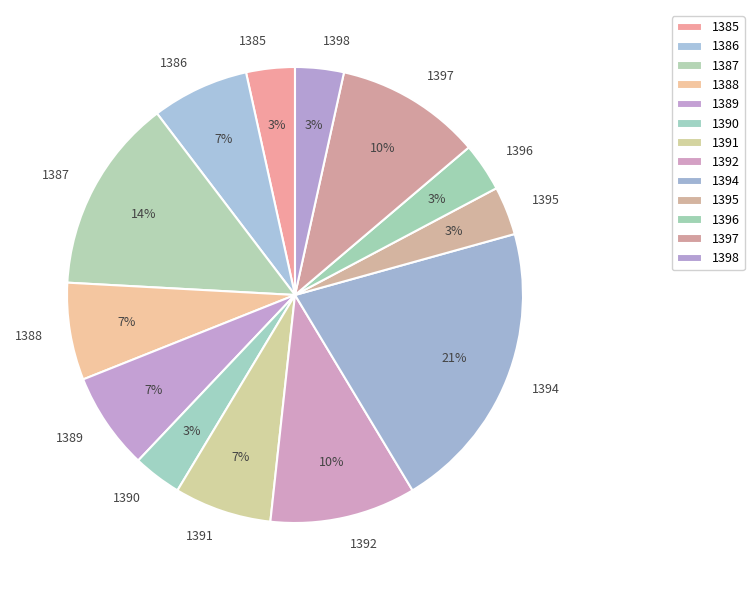

Which slice is the largest?

1394